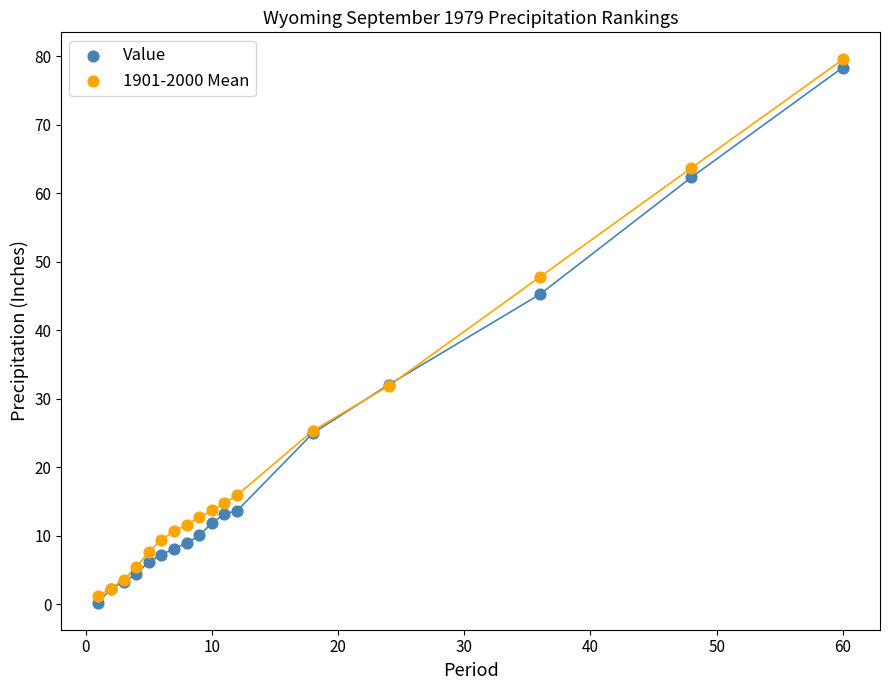

Which series has the largest Y range (max minus min)?

1901-2000 Mean